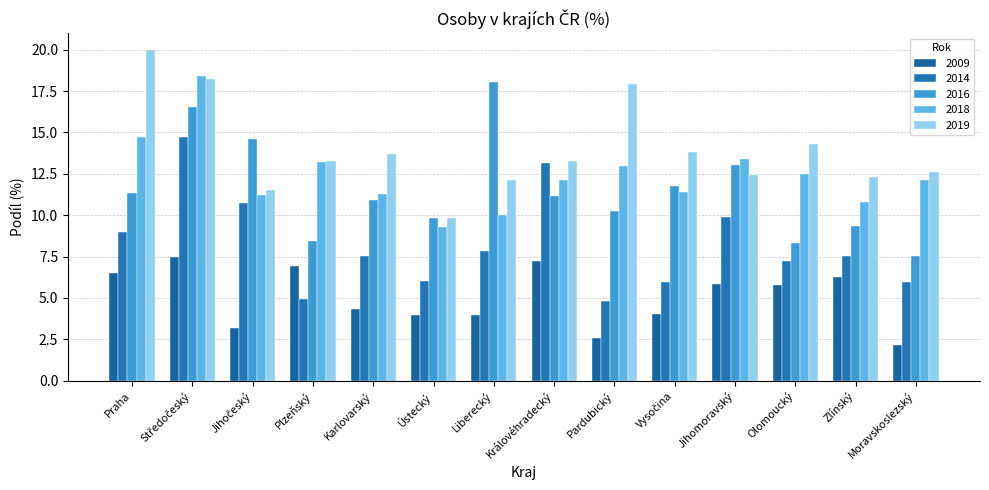

The value of 2014 at Vysočina is 8.5. True or false?

False